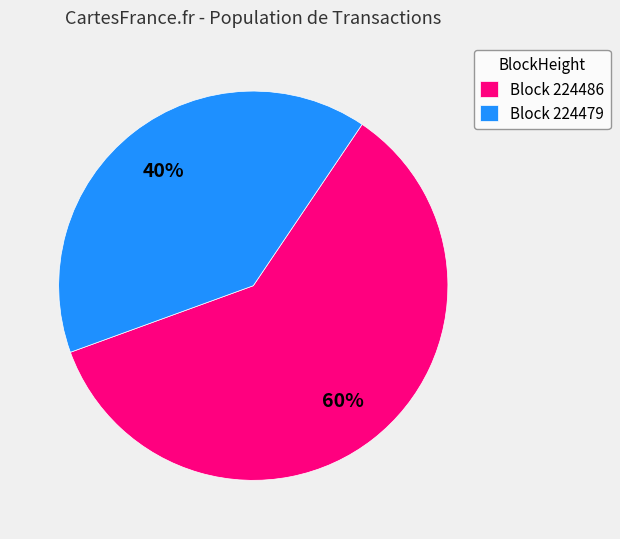

Is Block 224486 the majority of the pie?

Yes